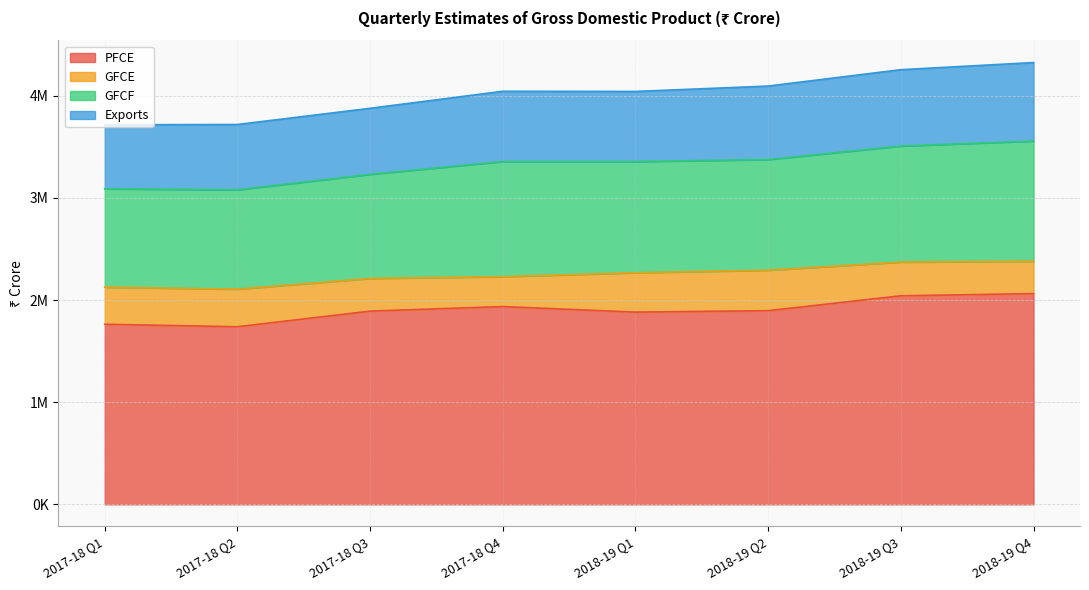

At how many categories does at least one series exceed 700171?

8